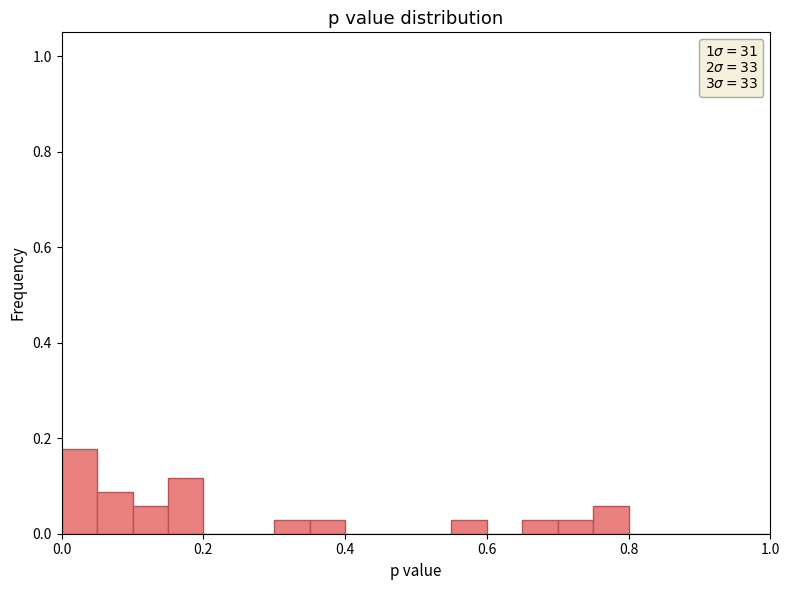

Around what value on the x-axis is the tallest bar? Give the approximate position of its centre, as read against the axis.

0.02